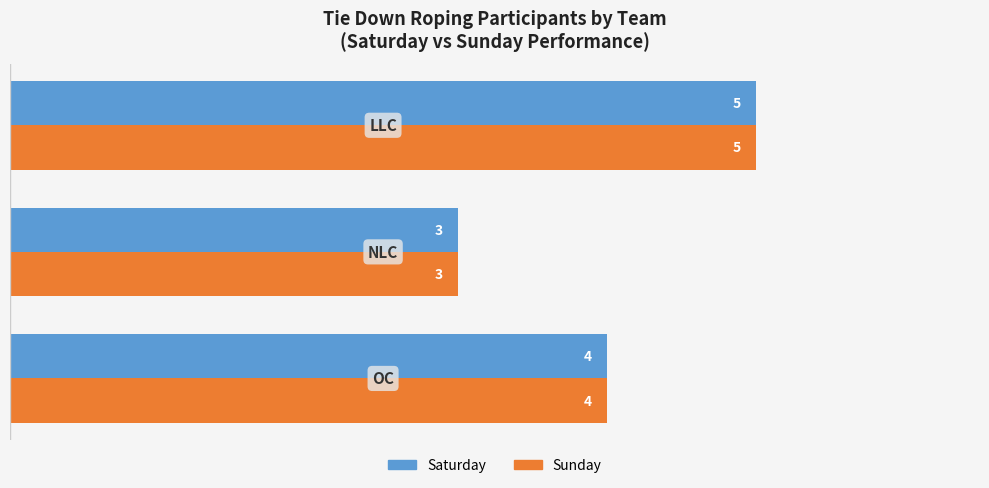

How many Sunday values are between 3 and 5?

3